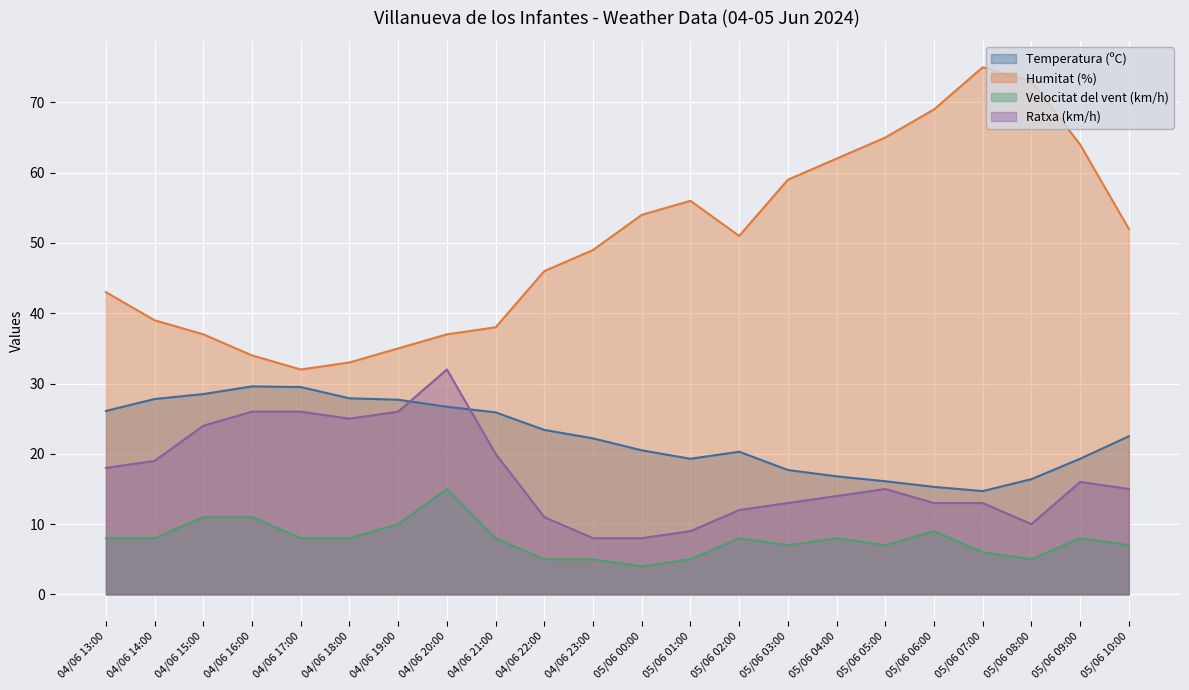

List the series in order of their peak value, lowest first.

Velocitat del vent (km/h), Temperatura (ºC), Ratxa (km/h), Humitat (%)